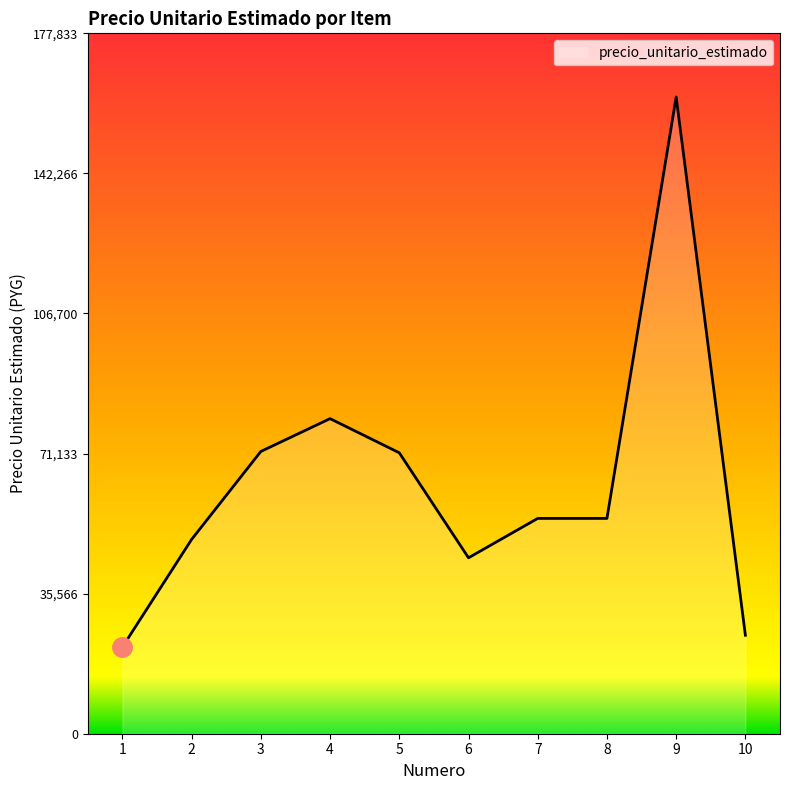

The value at 3 is 71667. True or false?

True